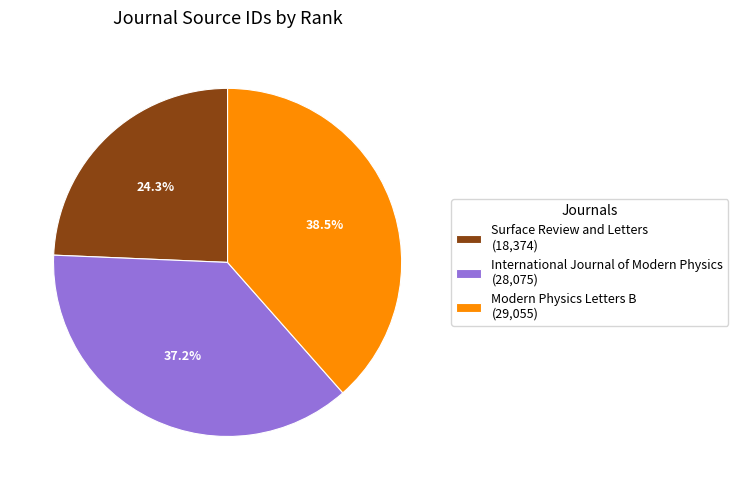

To the nearest percent, what is the combined percentage of International Journal of Modern Physics and Surface Review and Letters?

62%